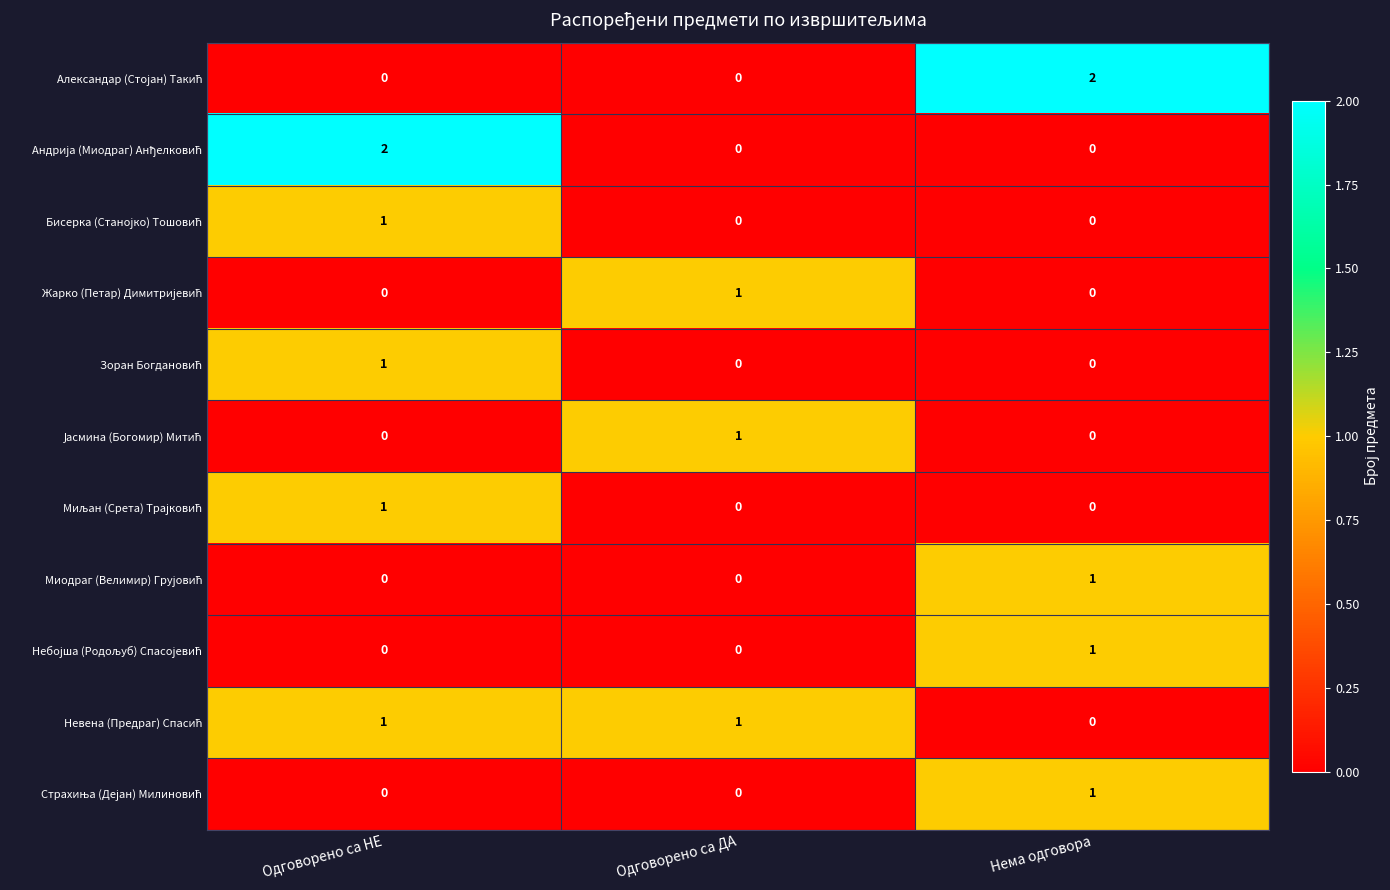

What is the total value across all series at Одговорено са ДА?

3